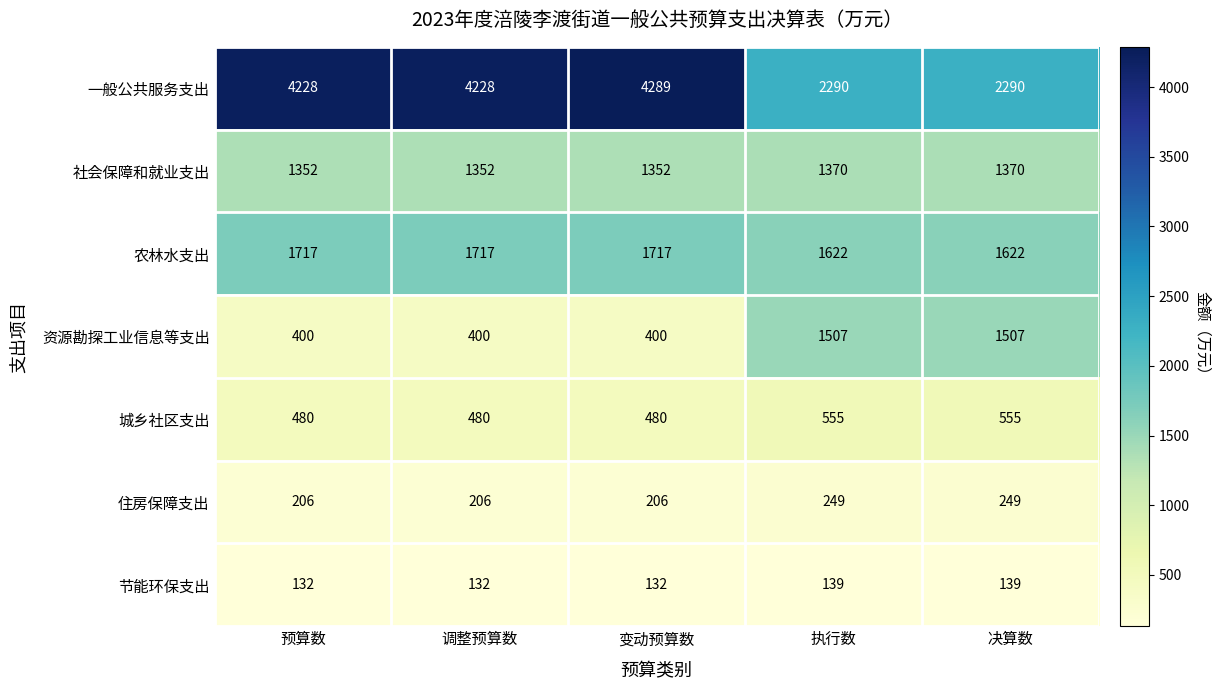

Rank the series at 调整预算数 from lowest to highest value.

节能环保支出, 住房保障支出, 资源勘探工业信息等支出, 城乡社区支出, 社会保障和就业支出, 农林水支出, 一般公共服务支出